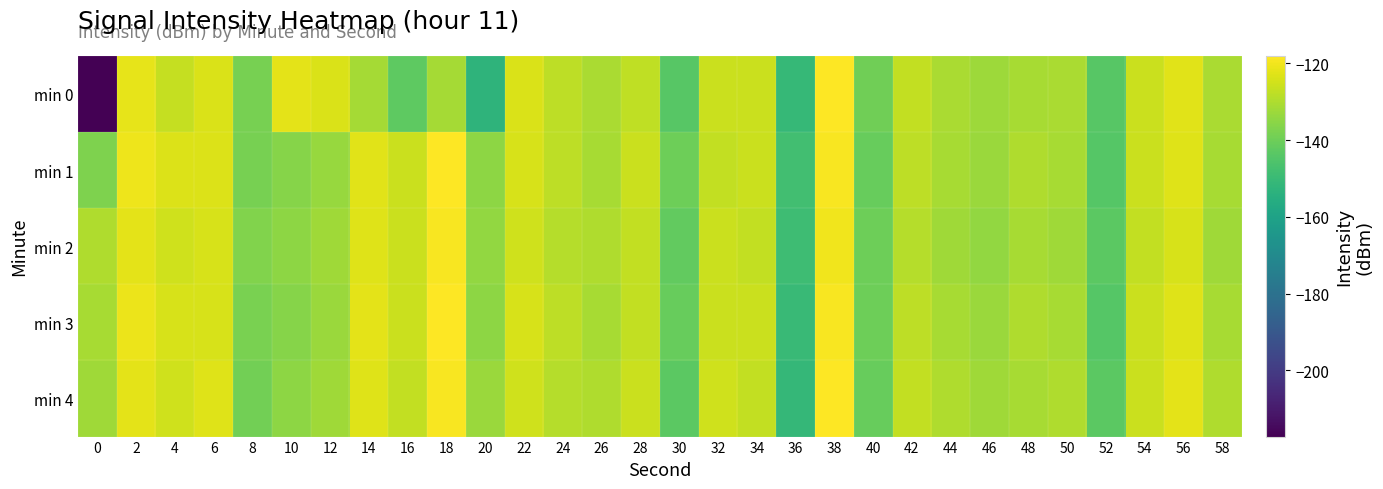

What is the difference between the highest and lowest values at 52?

1.0